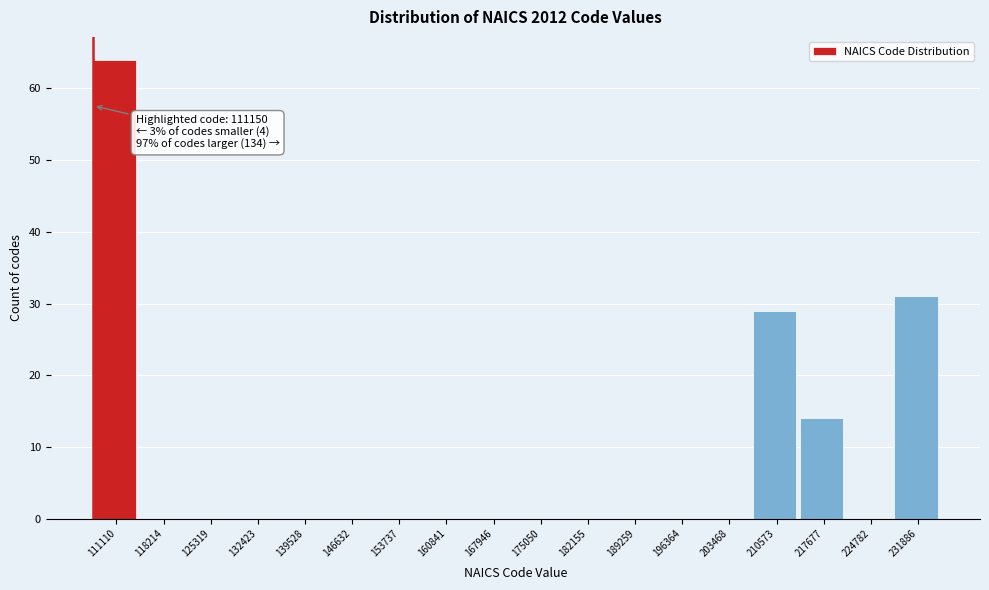

Reading right to left, transcribe all the data shown in this chart.

231886=31	224782=0	217677=14	210573=29	203468=0	196364=0	189259=0	182155=0	175050=0	167946=0	160841=0	153737=0	146632=0	139528=0	132423=0	125319=0	118214=0	111110=64